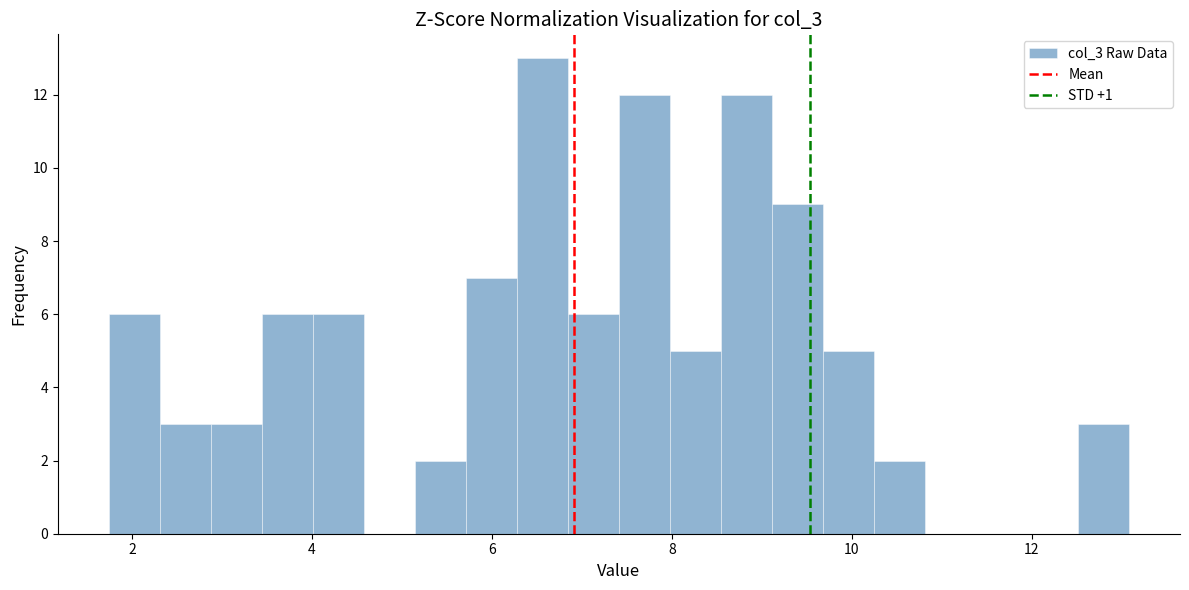

Around what value on the x-axis is the tallest bar? Give the approximate position of its centre, as read against the axis.

6.6